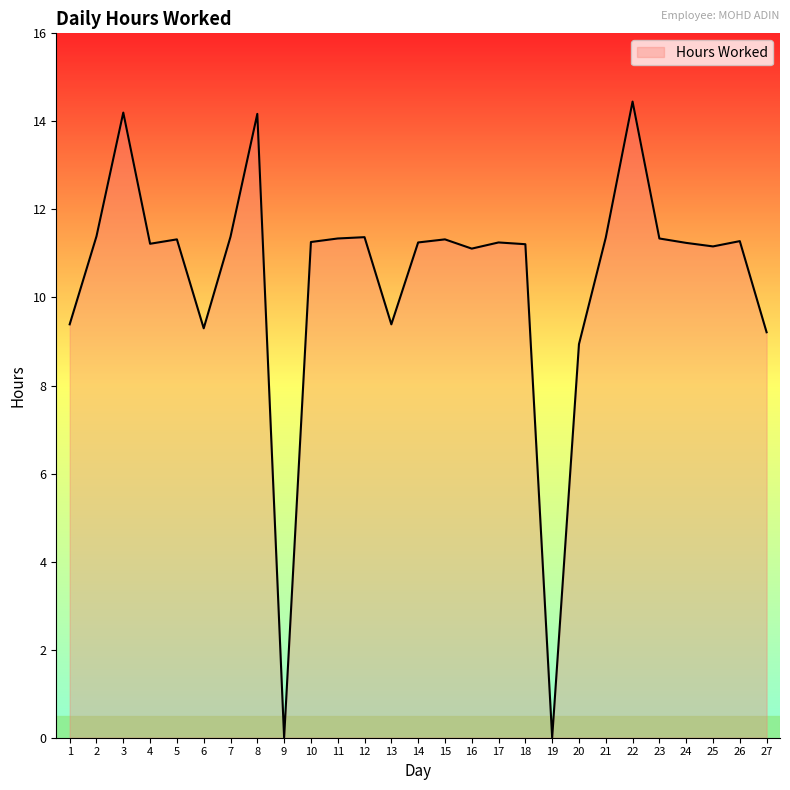

What is the ratio of the value at 25 to the value at 26?

1.0